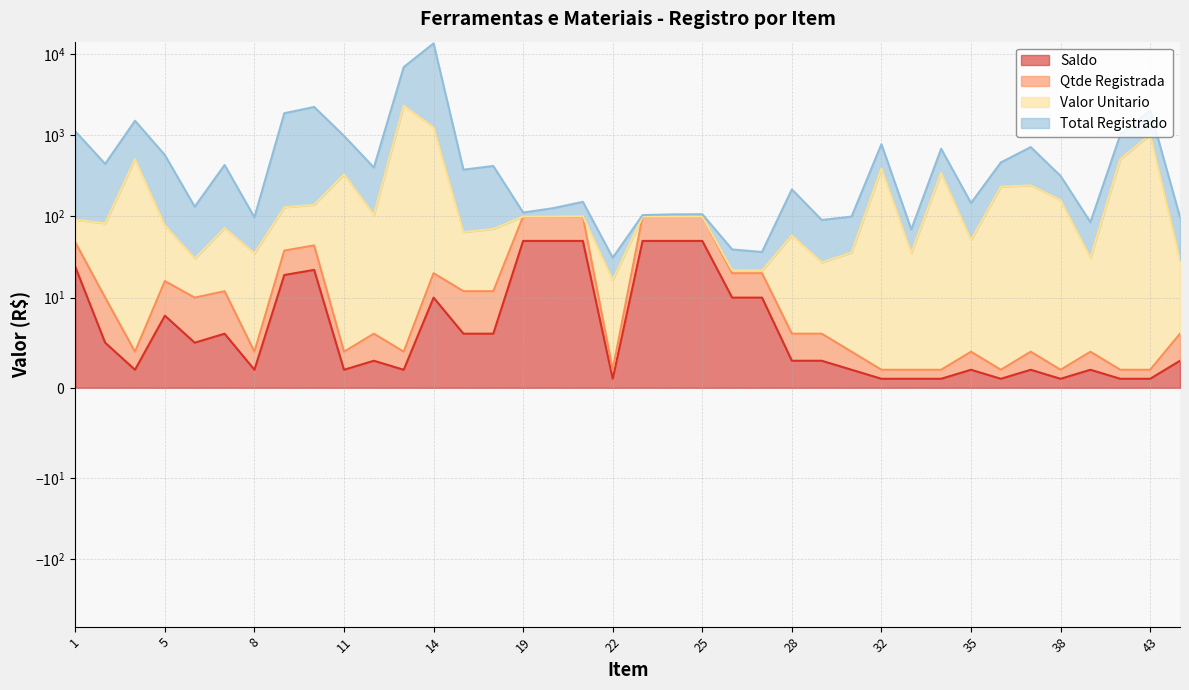

Which series changed the most between 9 and 34?

Total Registrado